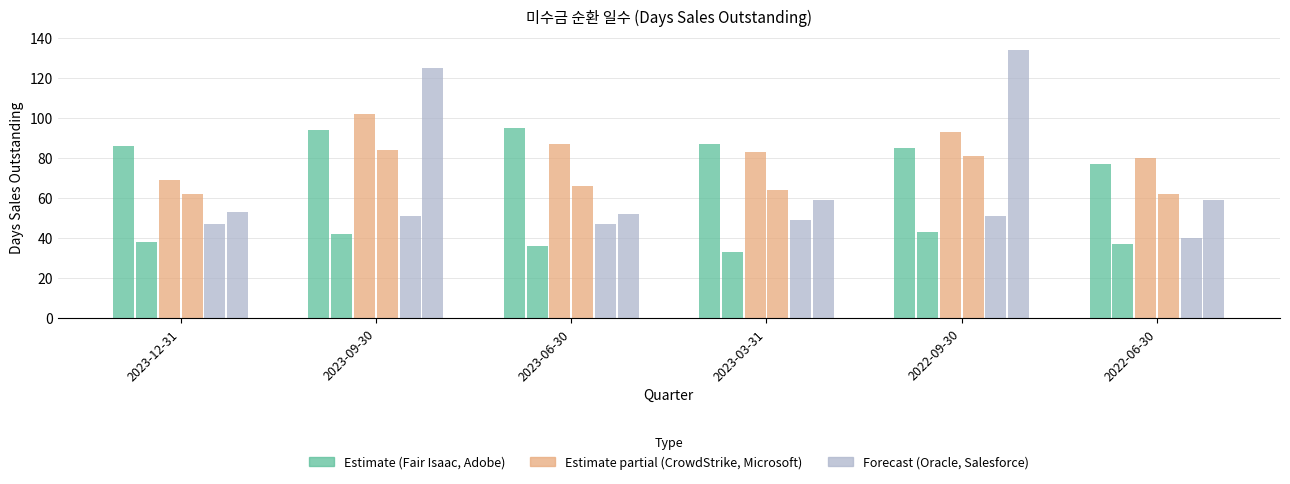

Does the chart contain stacked bars?

No